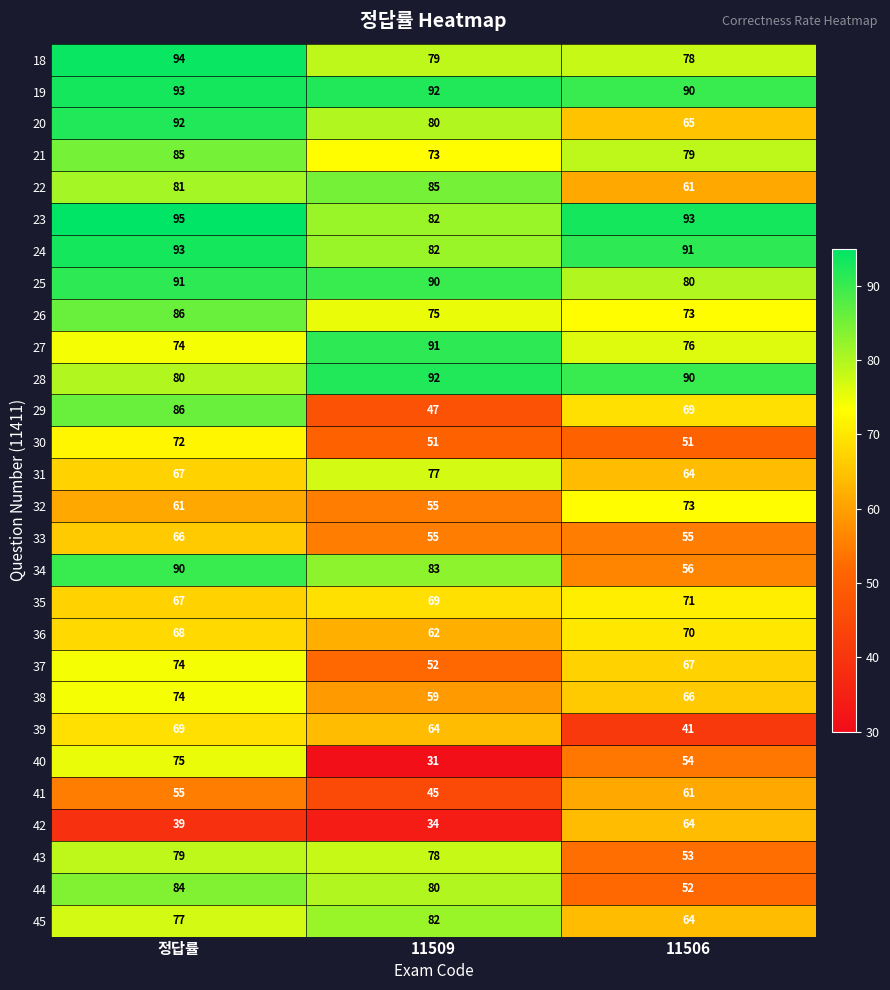

List the labels in order of 29 value, smallest first.

11509, 11506, 정답률